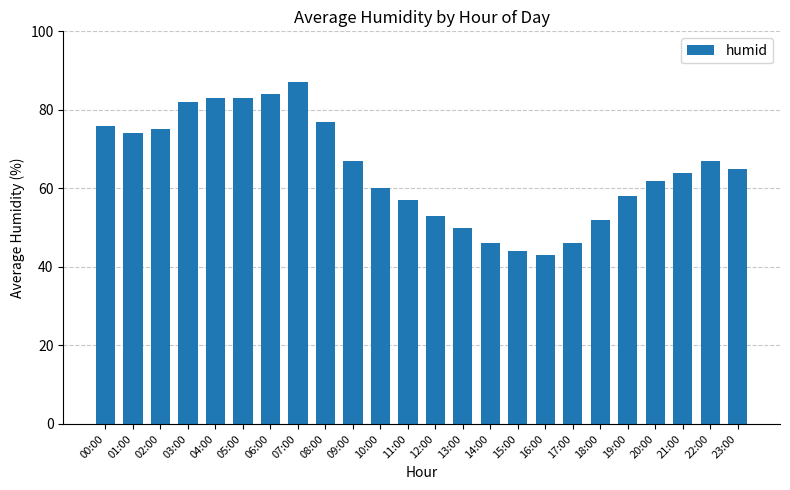

Which category has the lowest value across all series?

16:00